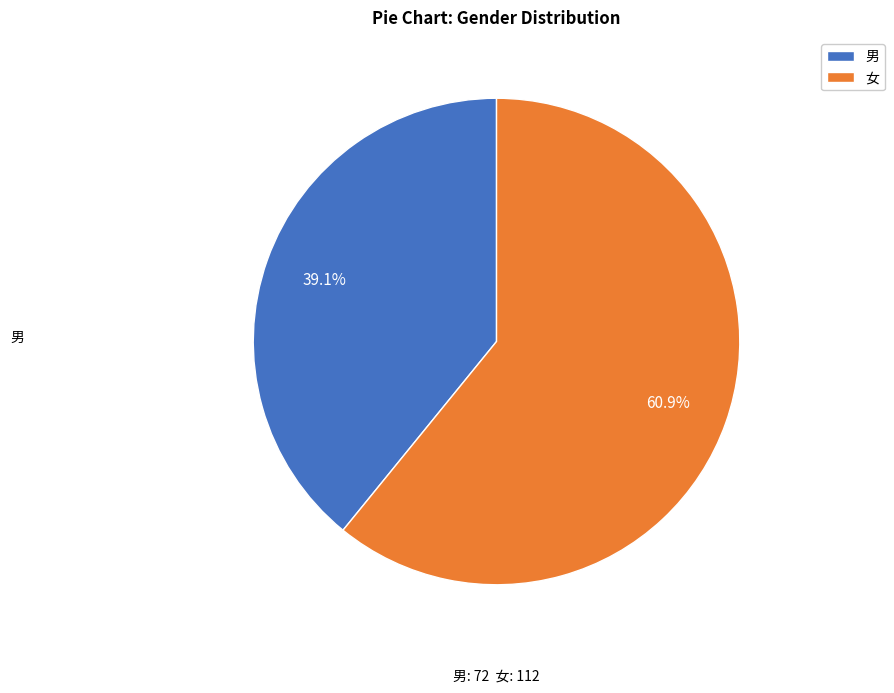

Is there any slice that represents more than half of the pie?

Yes